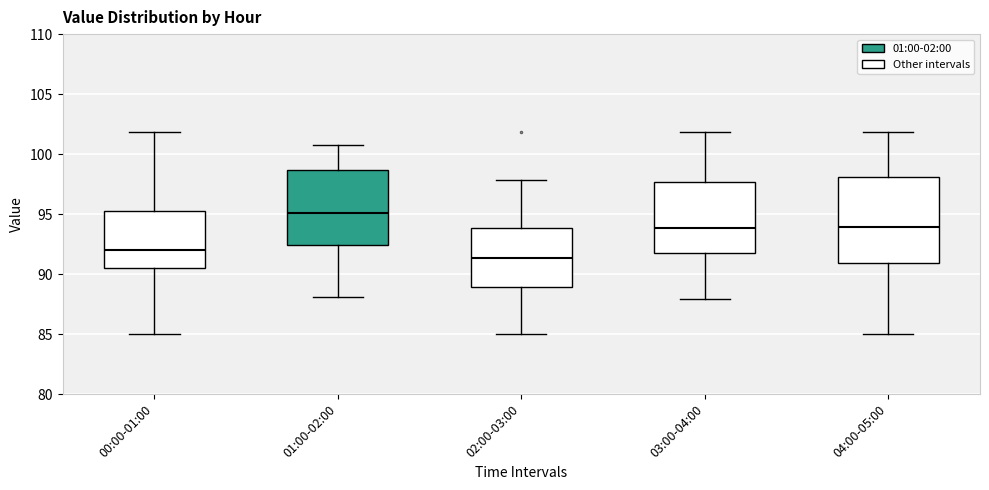

Where is the lower edge of the box for 00:00-01:00 on the y-axis? The values are not printed on the chart, so give them approximately, as read against the axis.

90.5